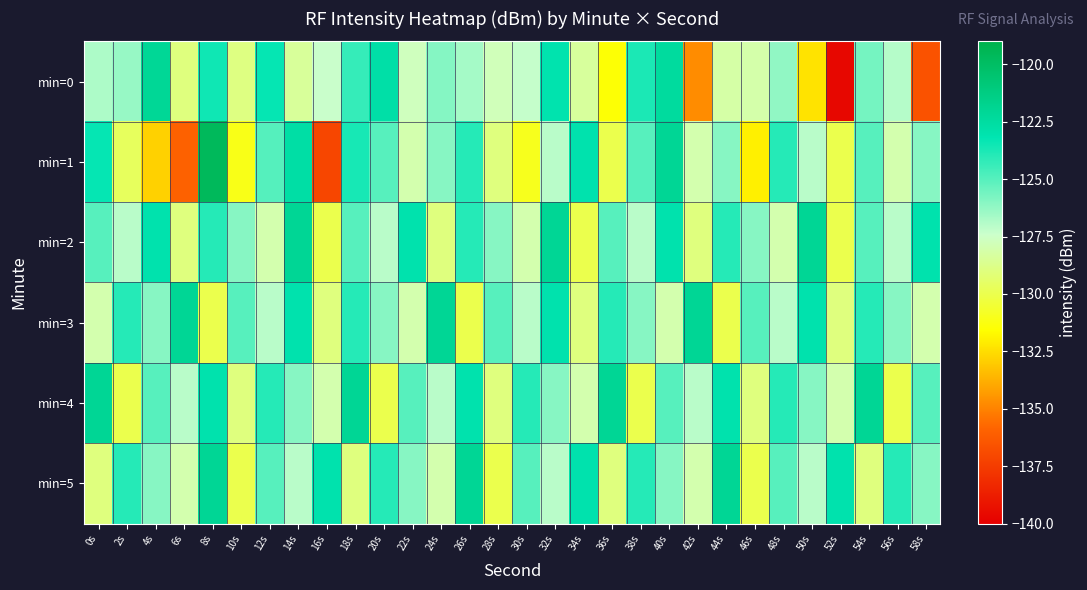

Count the number of categories in the chart.

30